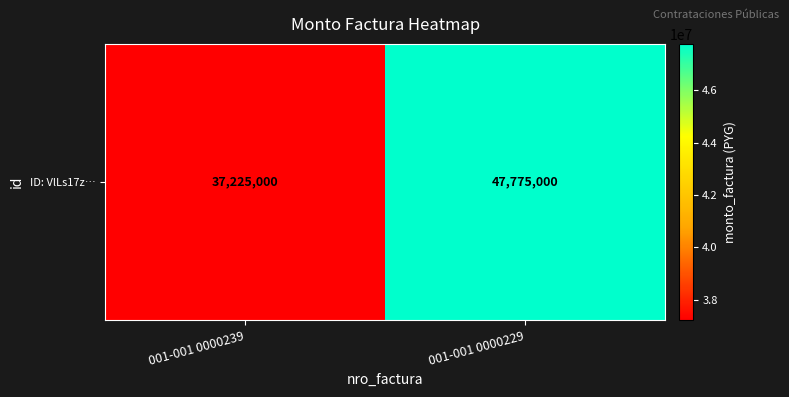

How many categories are shown in the chart?

2